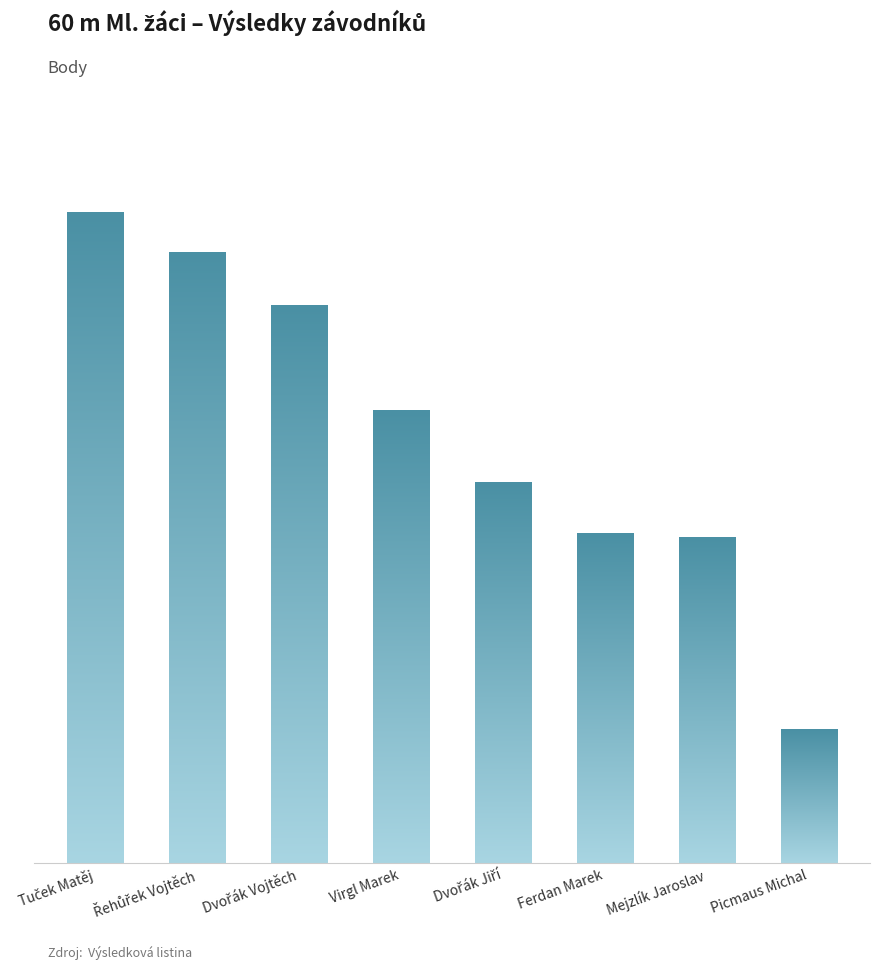

What position from the left is Mejzlík Jaroslav?

7